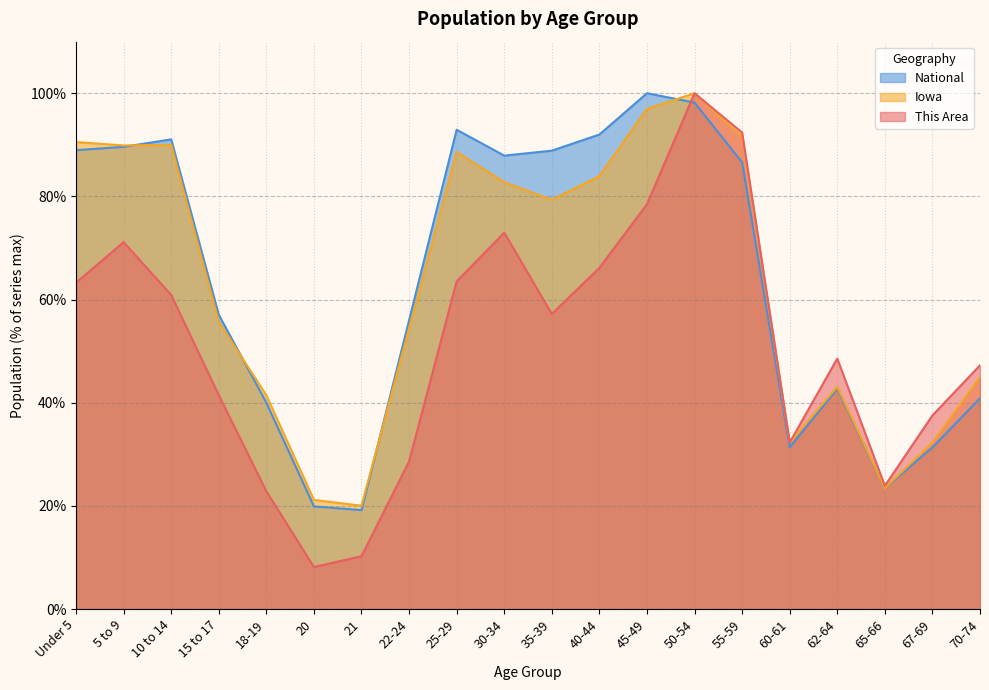

What is the difference between the maximum and minimum values in the Iowa series?

80.0